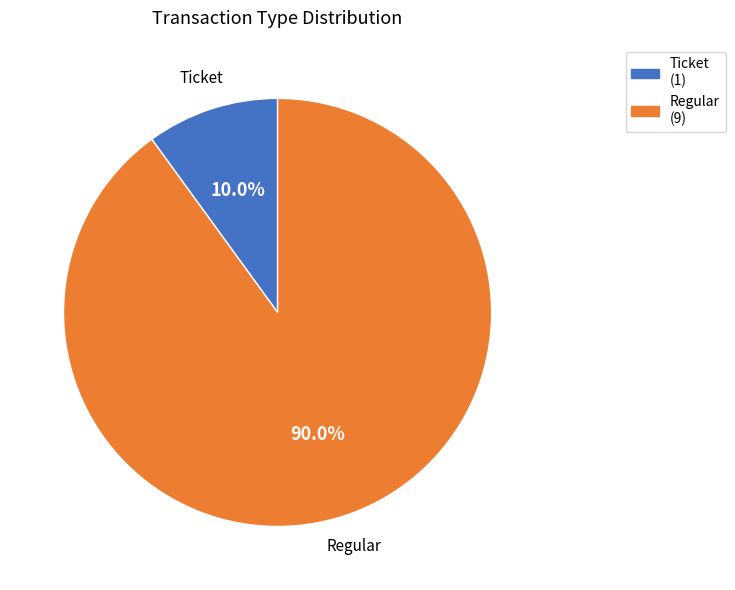

Rank the categories by value from highest to lowest.

Regular, Ticket